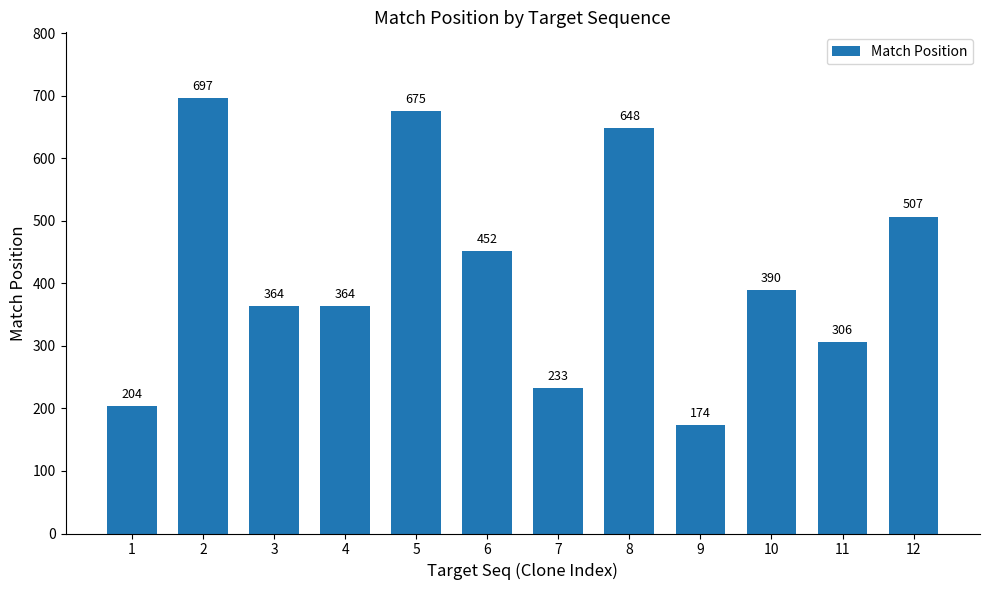

What is the sum of the values at 2 and 7?

930